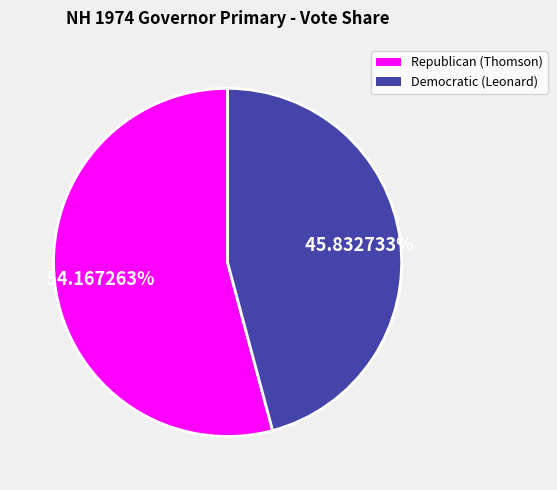

Is there a majority slice in this chart?

Yes